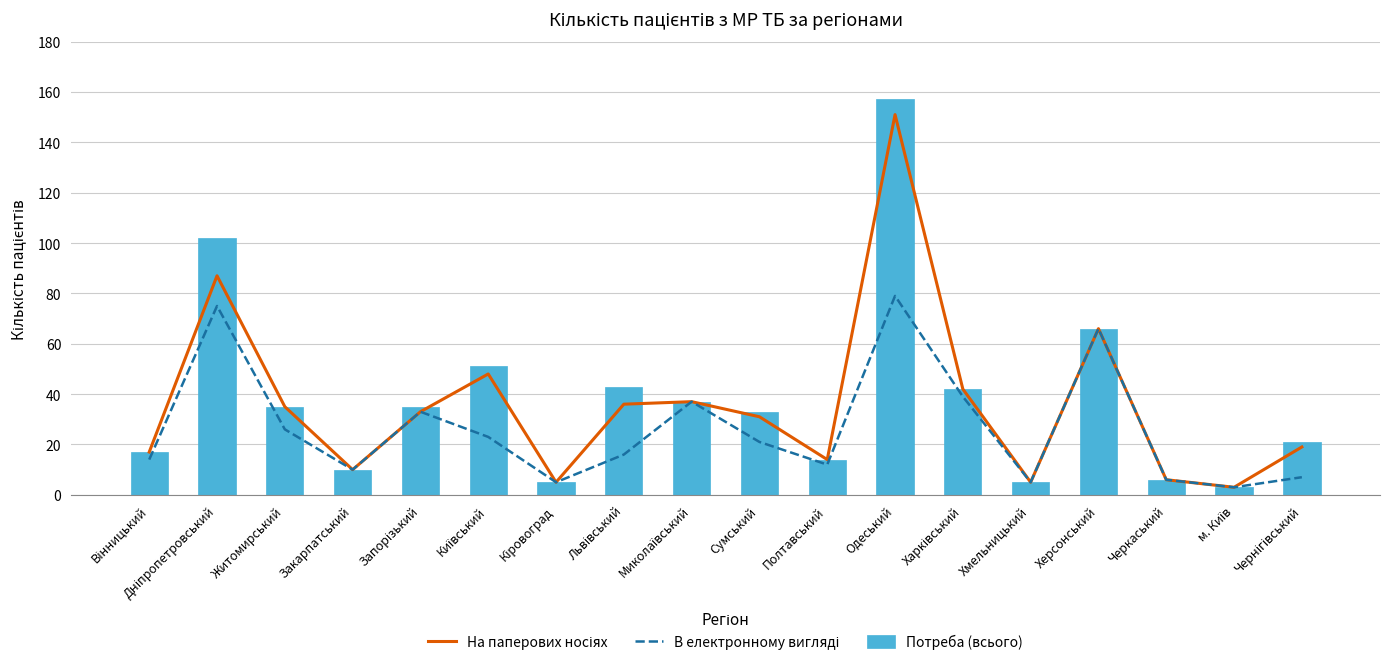

At which category is the sum across all series the highest?

Одеський